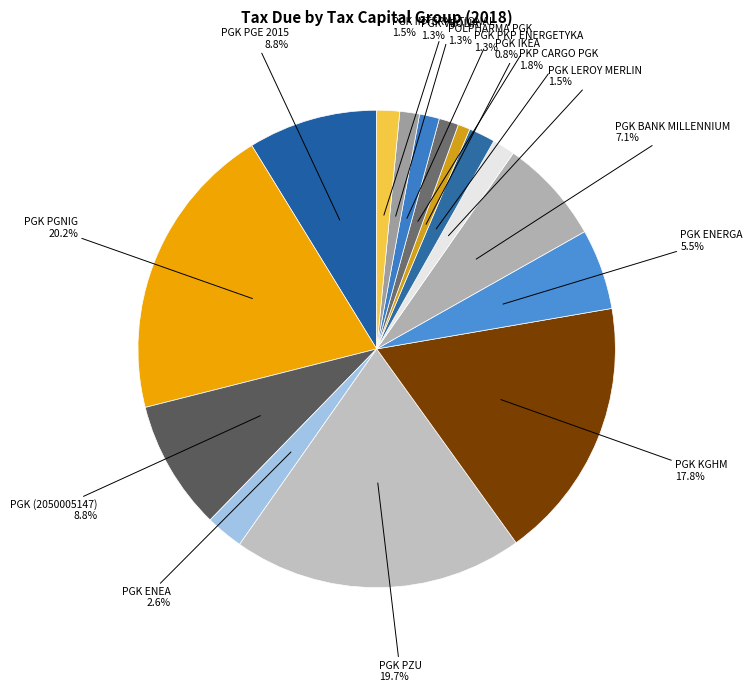

Which has a higher value, PGK KGHM or PGK VEOLIA?

PGK KGHM